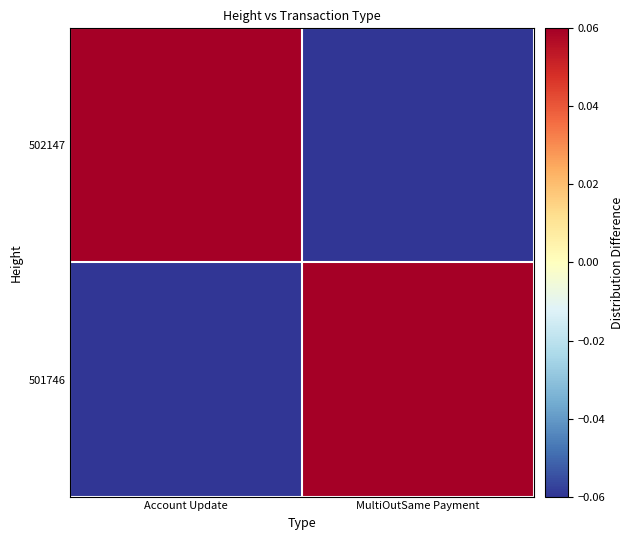

At MultiOutSame Payment, list the series in order from smallest to largest.

502147, 501746